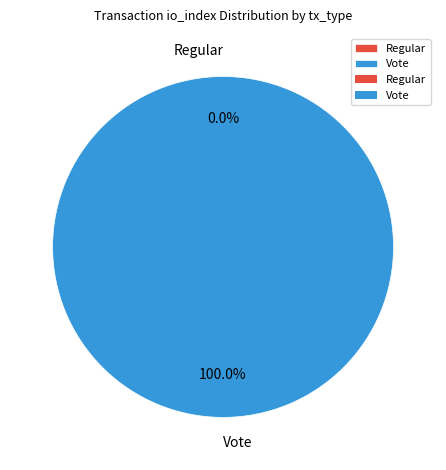

What percentage is the Vote slice, to the nearest percent?

100%